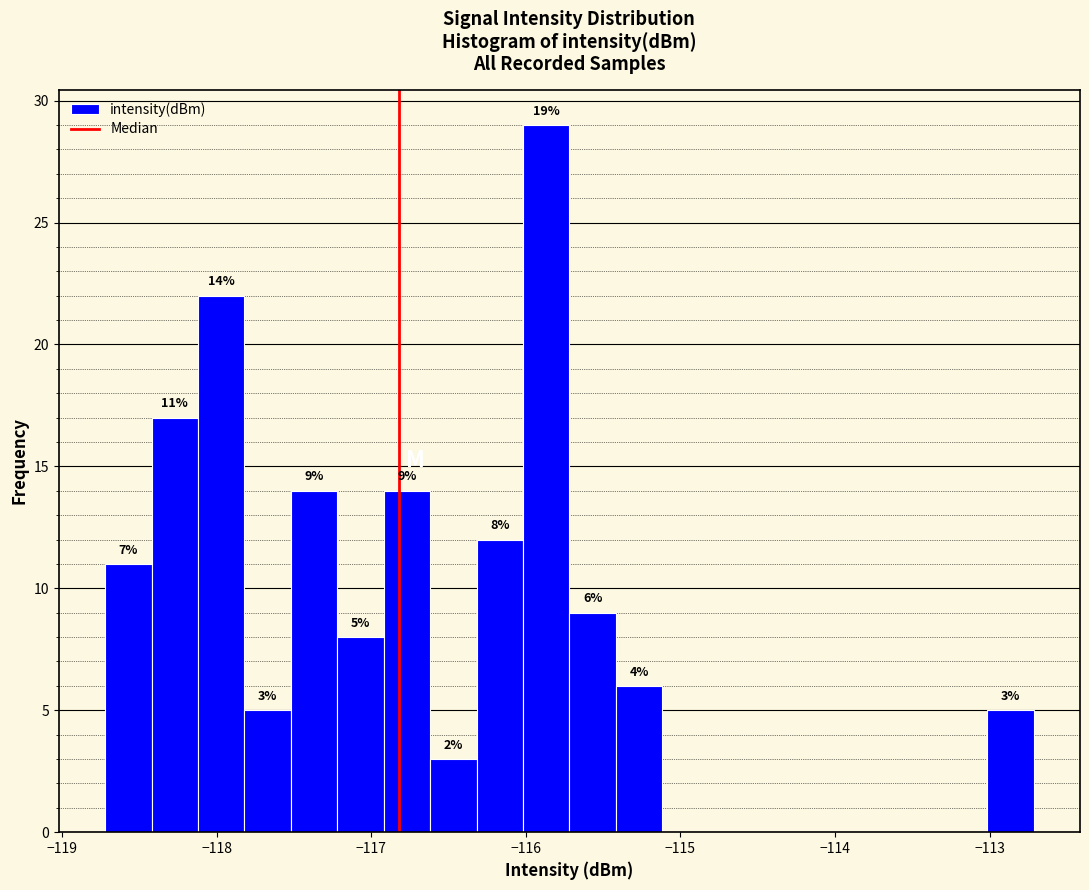

Read against the x-axis, roughly where is the centre of the tallest bar?

-115.9